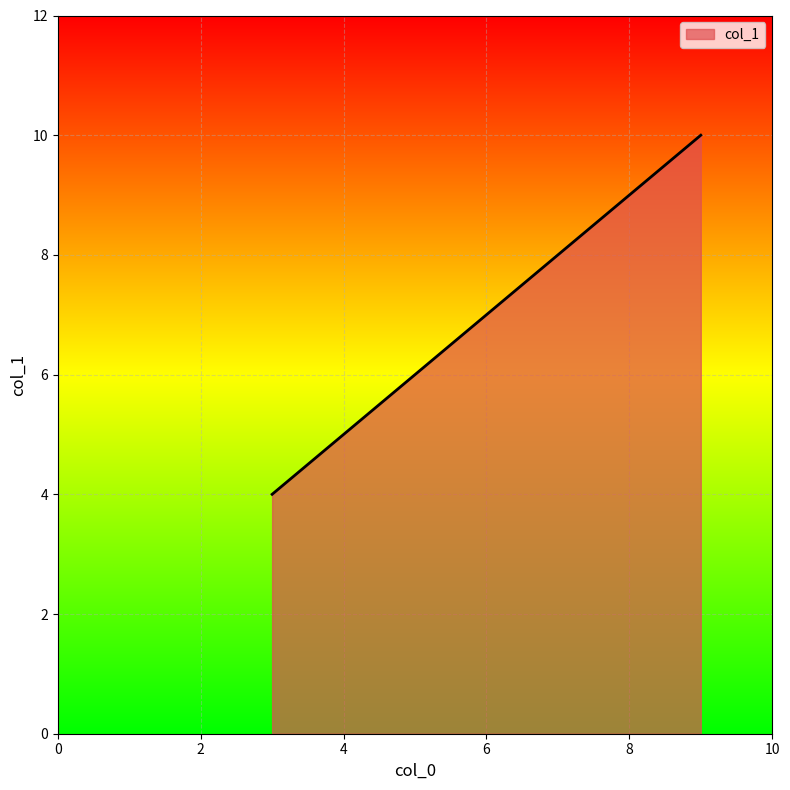

What is the greatest value displayed?

10